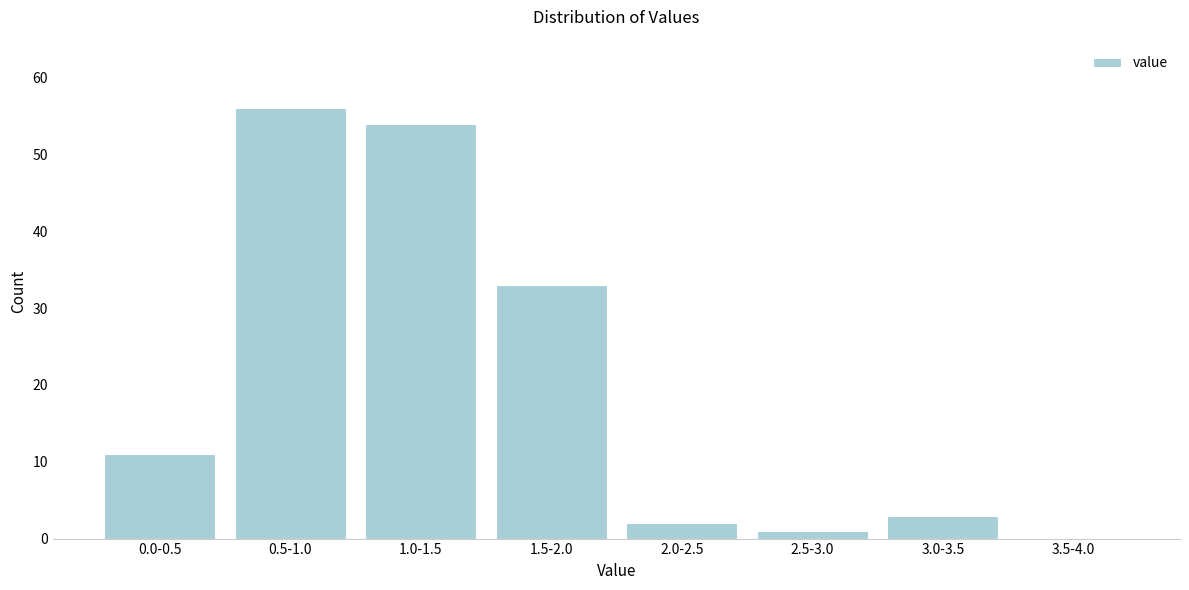

Reading left to right, extract all data points from this chart.

0.0-0.5=11	0.5-1.0=56	1.0-1.5=54	1.5-2.0=33	2.0-2.5=2	2.5-3.0=1	3.0-3.5=3	3.5-4.0=0